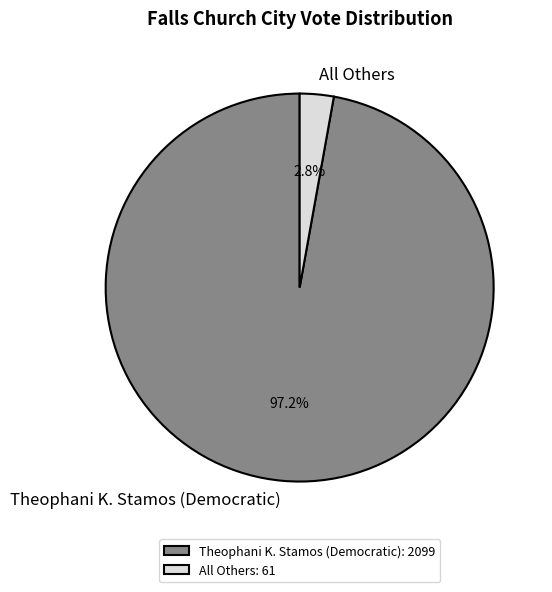

How many segments does this pie chart have?

2